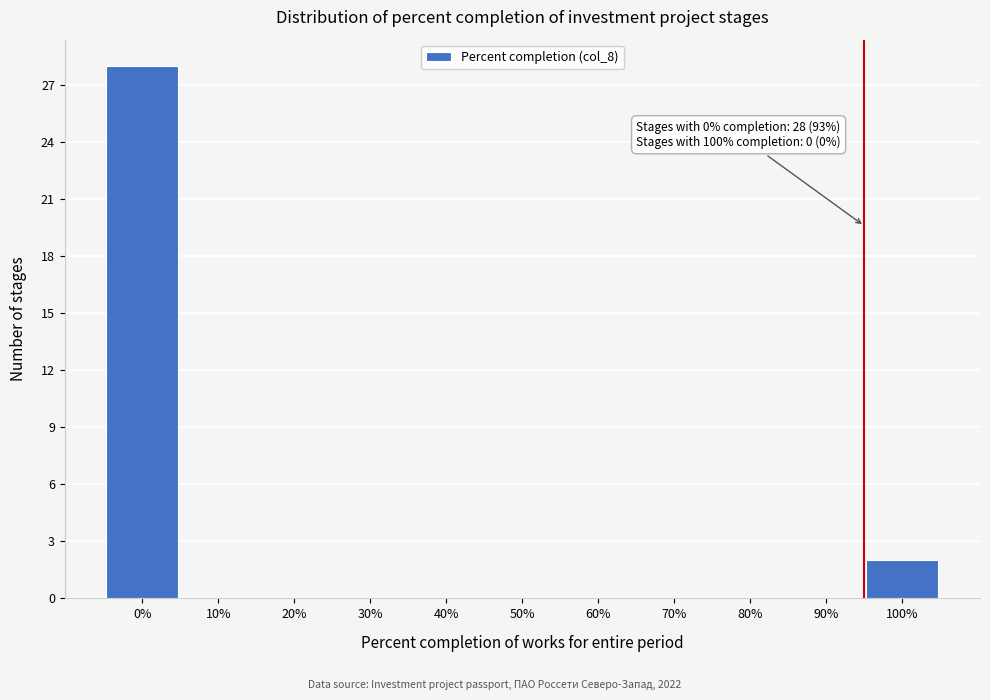

Reading right to left, transcribe all the data shown in this chart.

100%=2	90%=0	80%=0	70%=0	60%=0	50%=0	40%=0	30%=0	20%=0	10%=0	0%=28